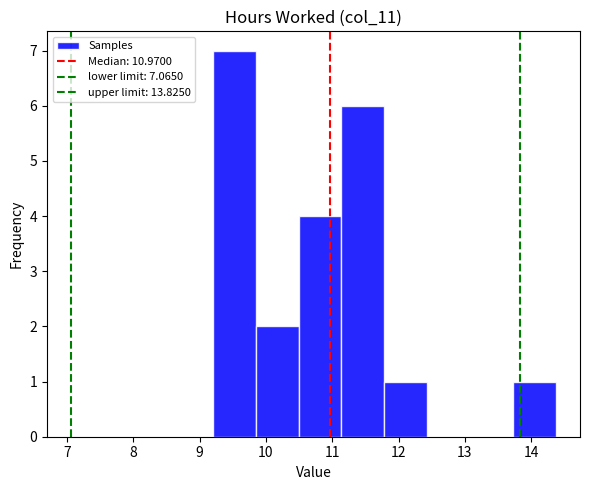

Reading left to right, transcribe this chart: for each bar, give the range it covers on the x-axis and its height. Neither the bar edges nor the heights are printed on the chart, so give them approximately, as read against the axes.

9.2 to 9.8: 7
9.8 to 10.5: 2
10.5 to 11.1: 4
11.1 to 11.8: 6
11.8 to 12.4: 1
12.4 to 13.1: 0
13.1 to 13.7: 0
13.7 to 14.4: 1